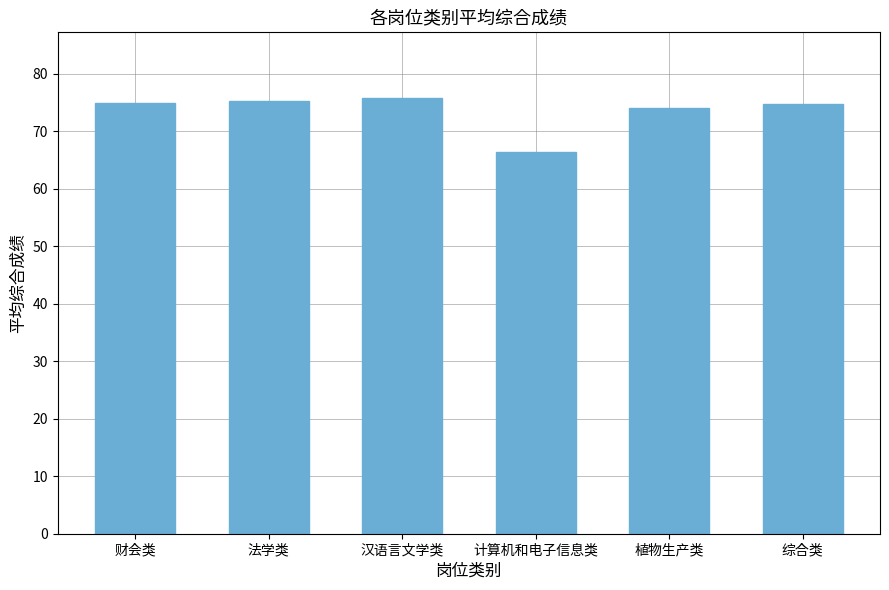

How many distinct data groups are displayed?

1